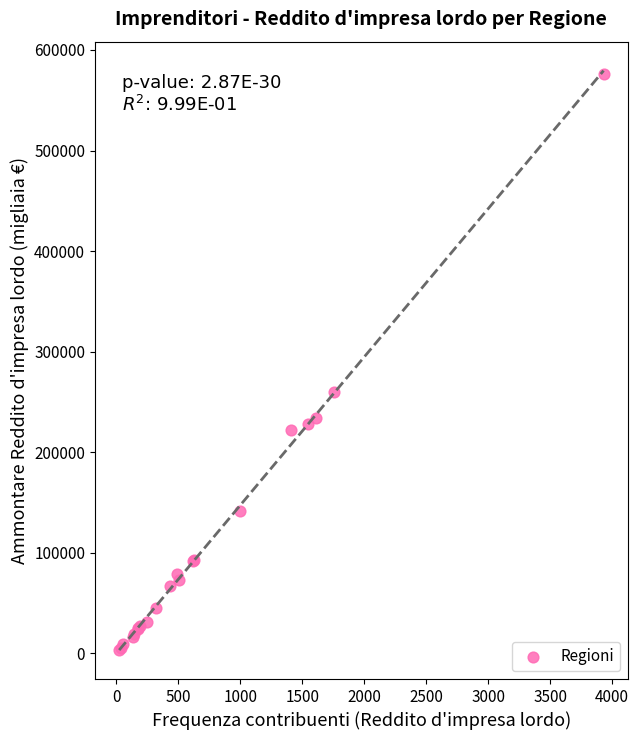

What Y value in the scatter plot is closest to 289867?

259719